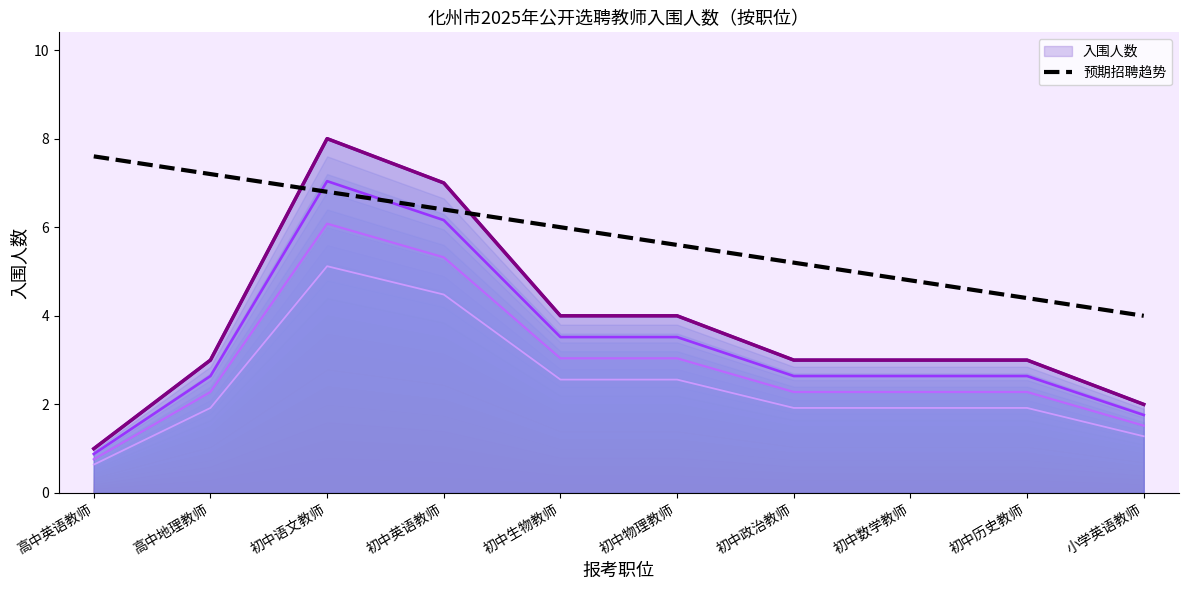

What is the sum of the 入围人数 (level 1) values at 高中英语教师 and 初中历史教师?

4.0